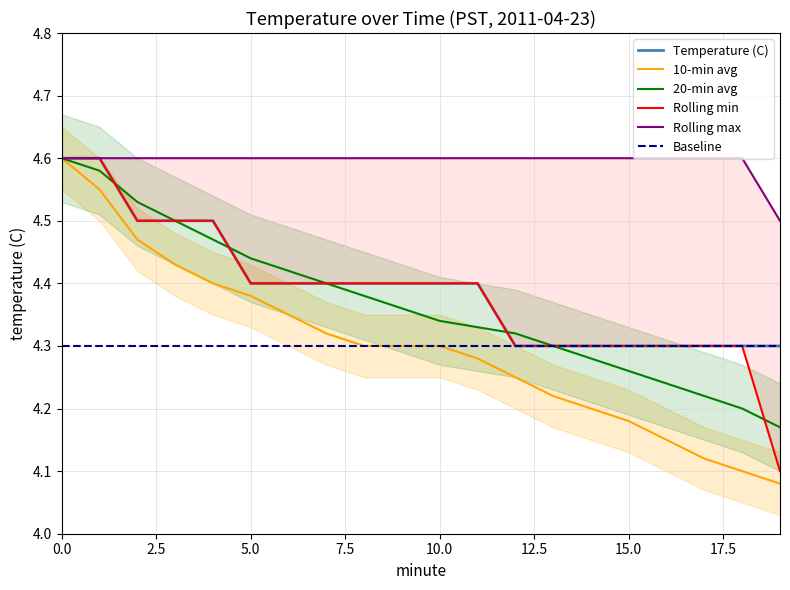

How many data points does each series have?

20